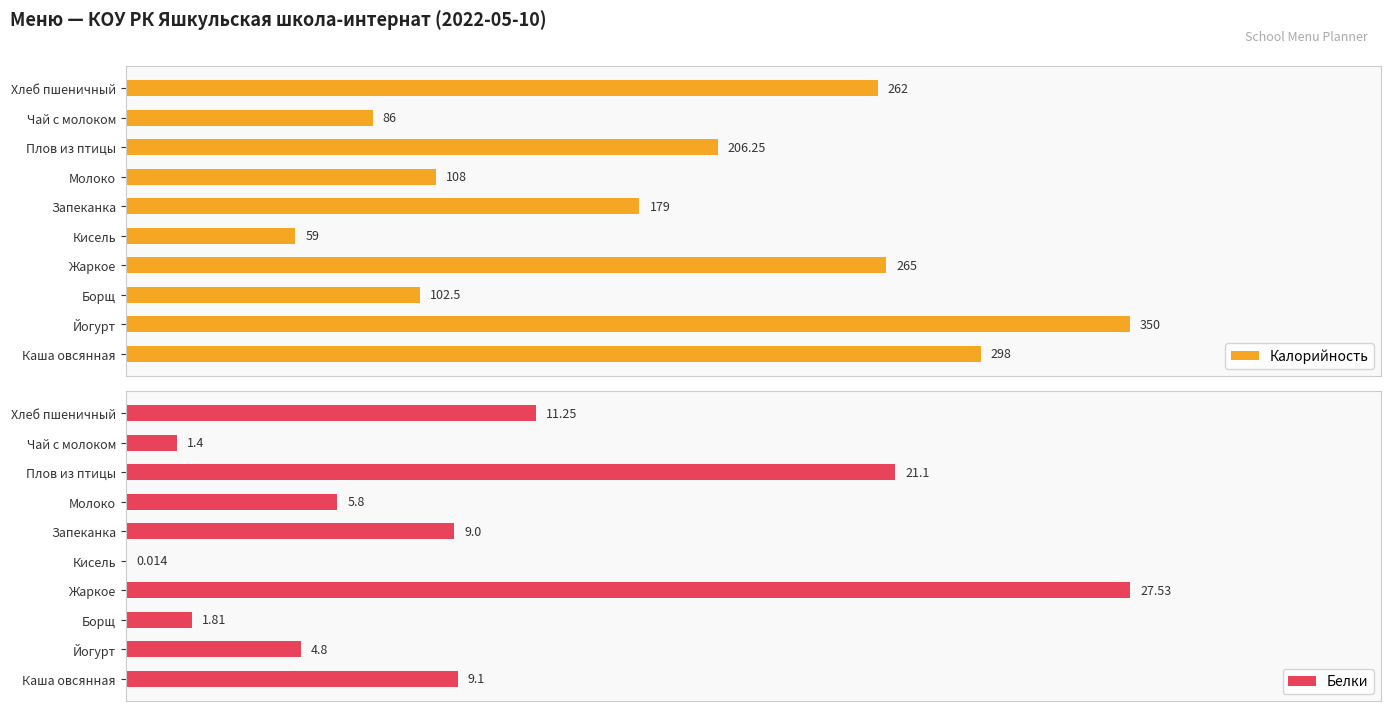

Which series has the largest total across all categories?

Калорийность